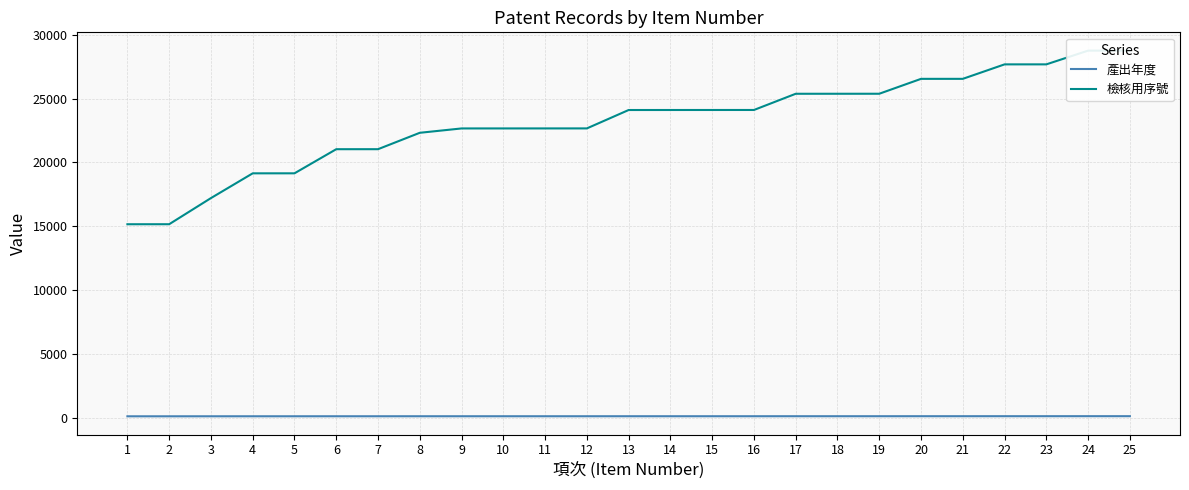

Which series has the largest range (max minus min)?

檢核用序號